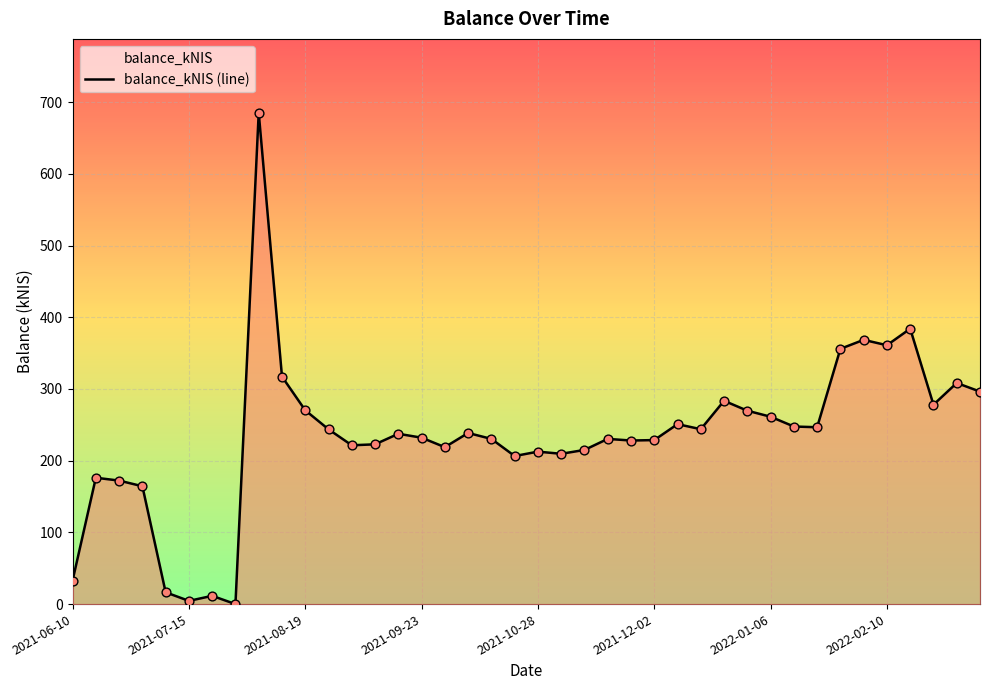

The value at 2021-09-23 is 232.1. True or false?

True